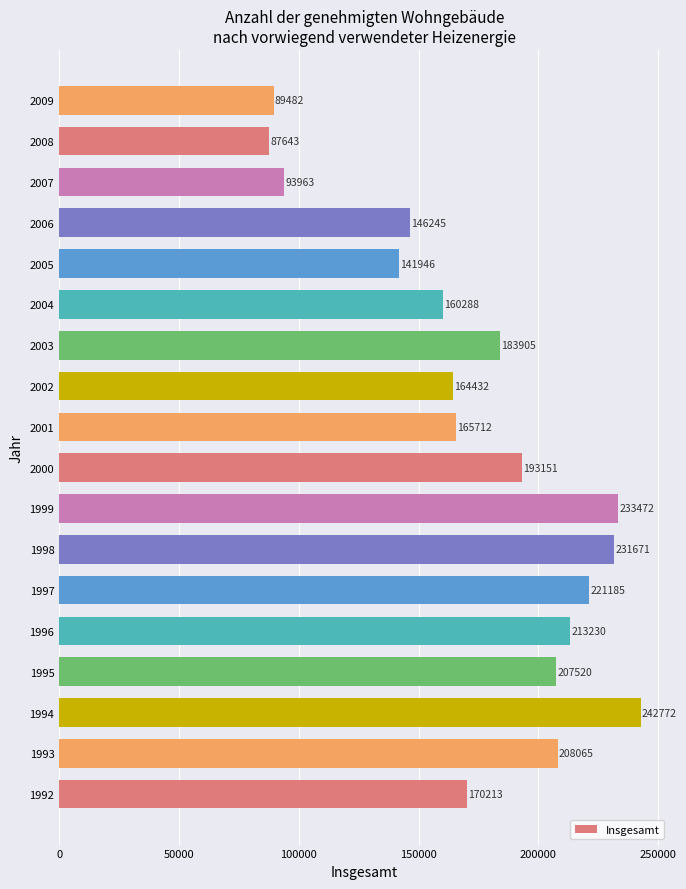

At which label is the value closest to 165207?

2001